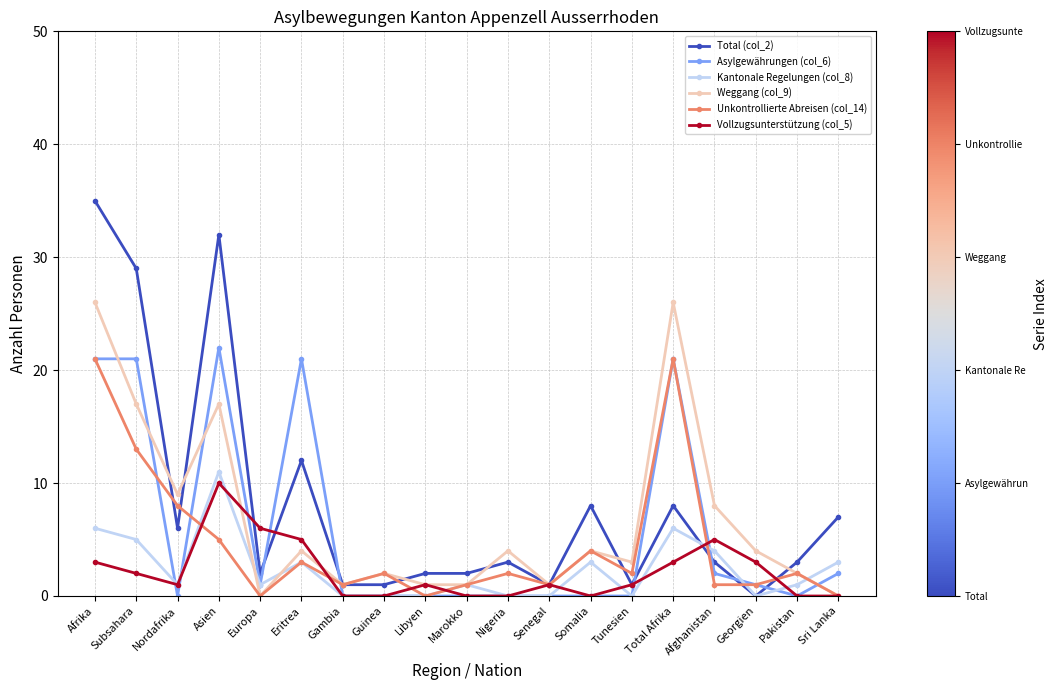

Is it true that Unkontrollierte Abreisen (col_14) equals 21 at Afrika?

True